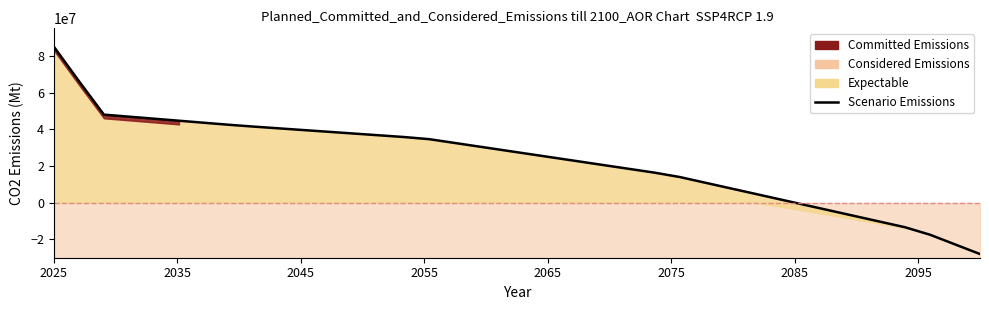

How many categories are shown in the chart?

38